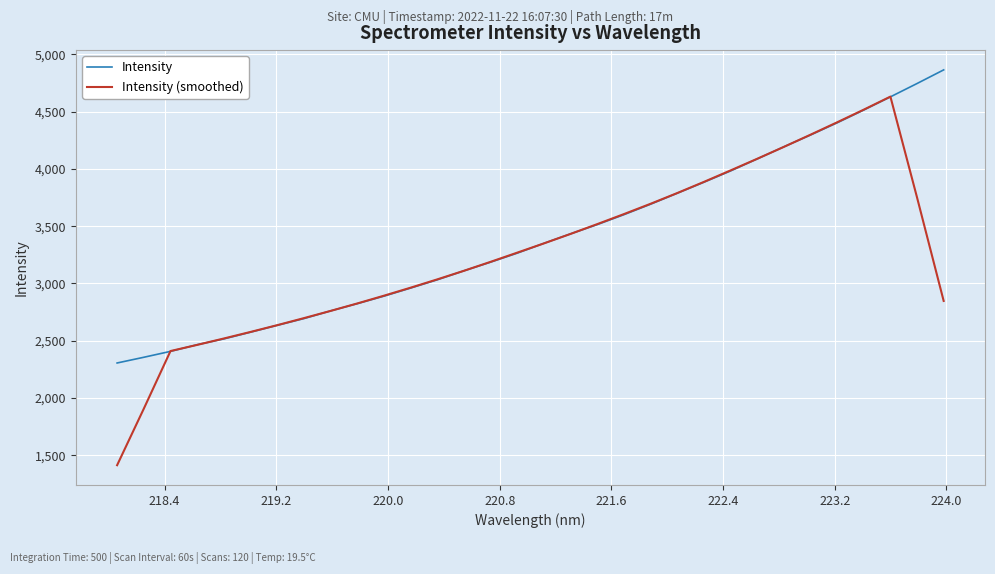

What is the average value of the Intensity series?

3405.2